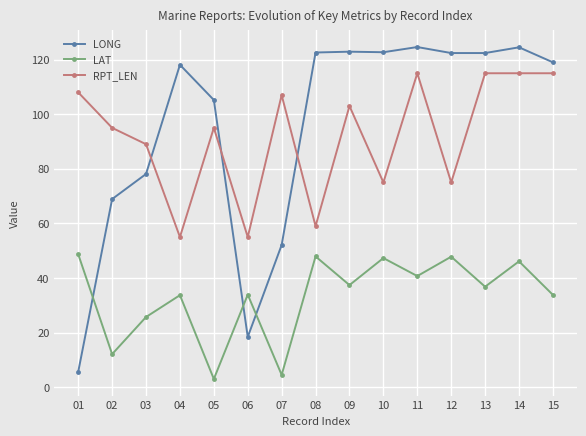

Rank the series by their maximum value, from highest to lowest.

LONG, RPT_LEN, LAT